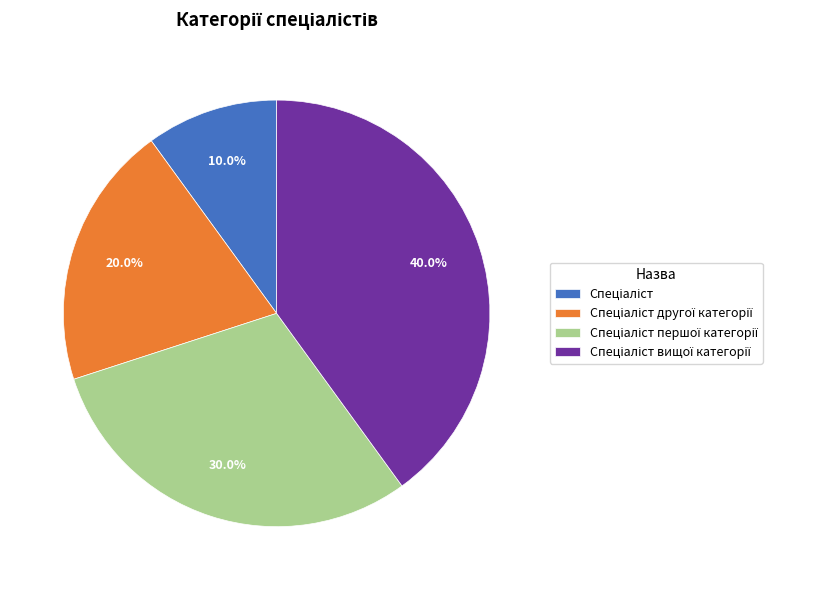

Is there any slice that represents more than half of the pie?

No